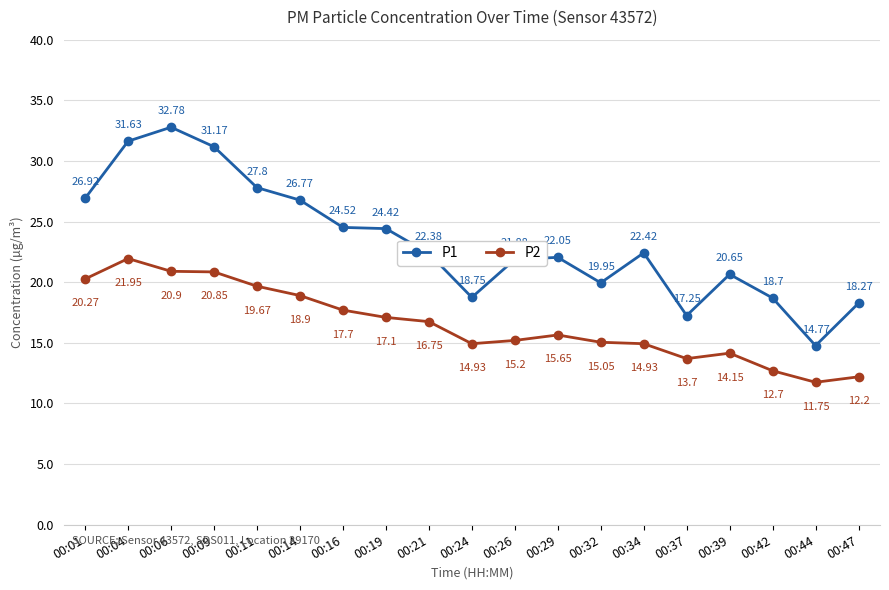

Which category has the lowest value in the P1 series?

00:44